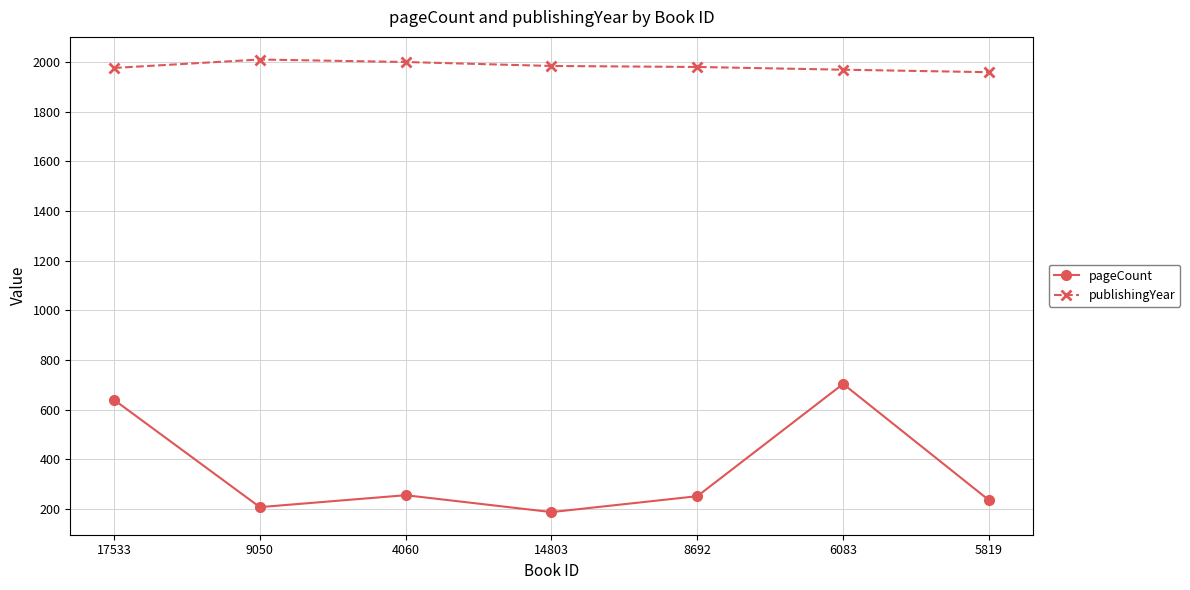

What is the label of the 5th point from the left?

8692